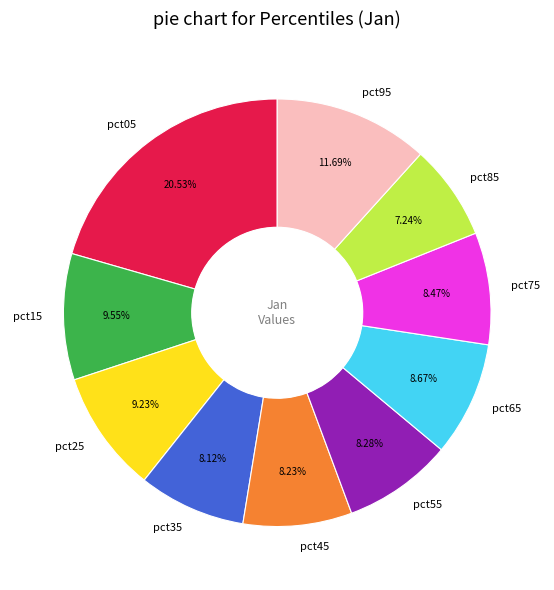

How many segments does this pie chart have?

10